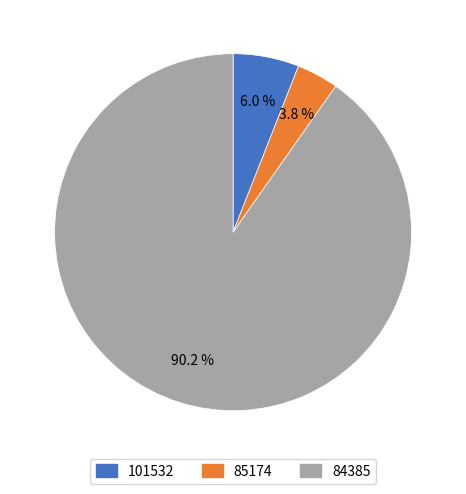

What is the largest slice in the pie chart?

84385